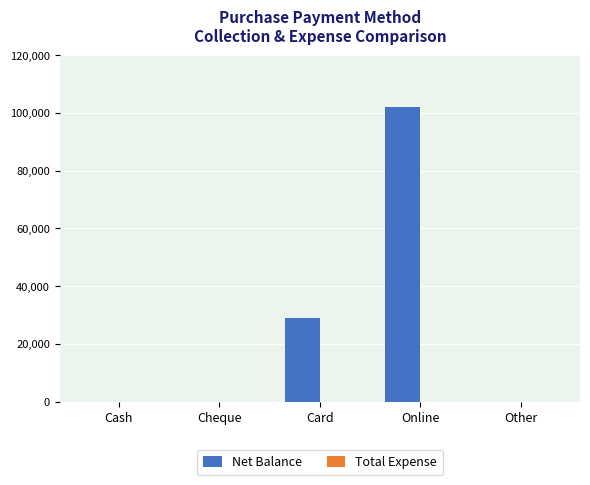

Which label corresponds to the largest value in the chart?

Online